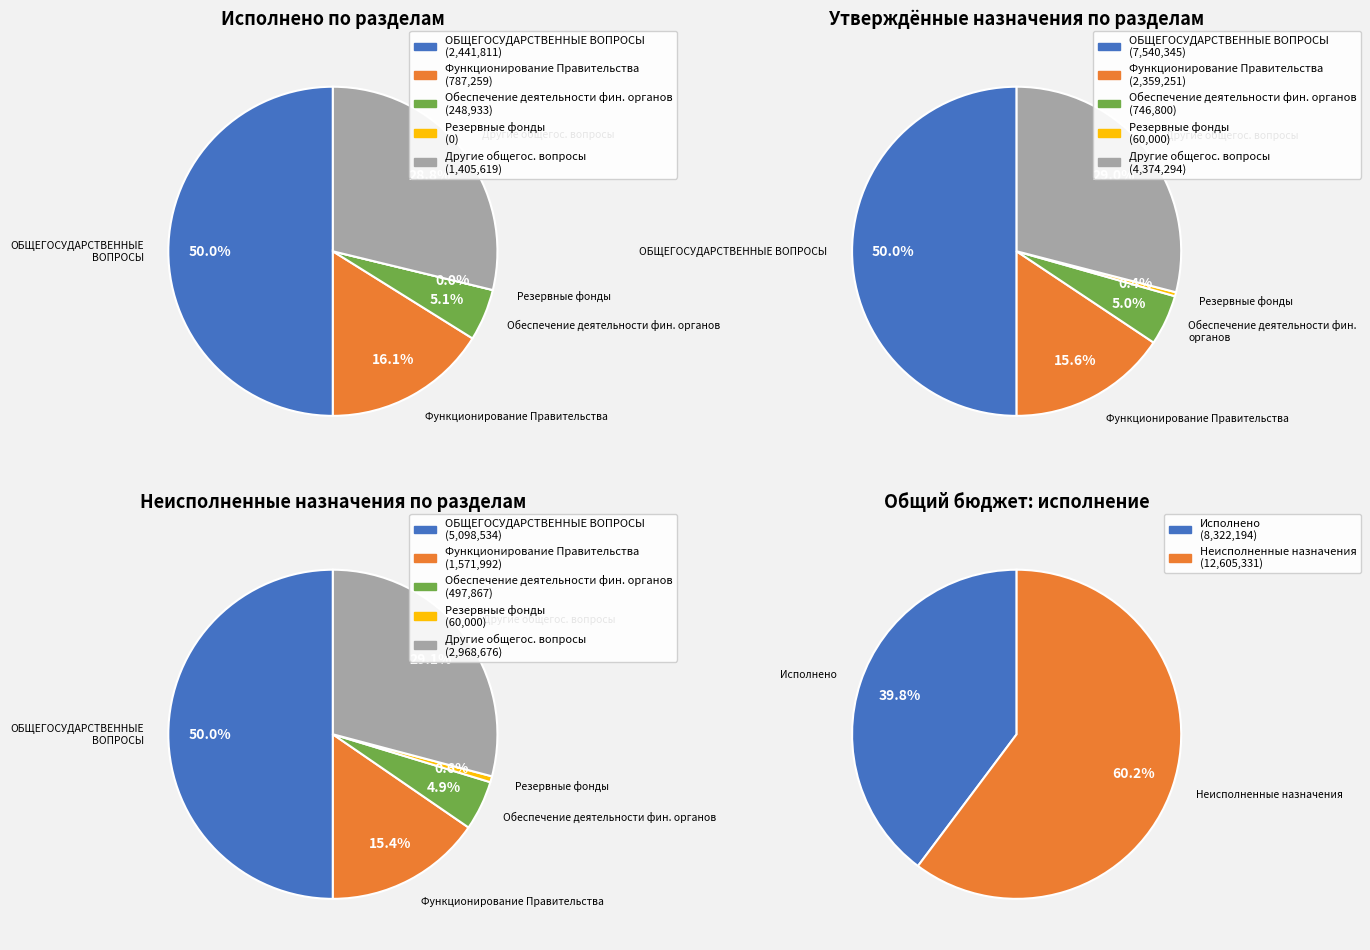

To the nearest percent, what is the combined percentage of ОБЩЕГОСУДАРСТВЕННЫЕ ВОПРОСЫ and Другие общегосударственные вопросы?

79%